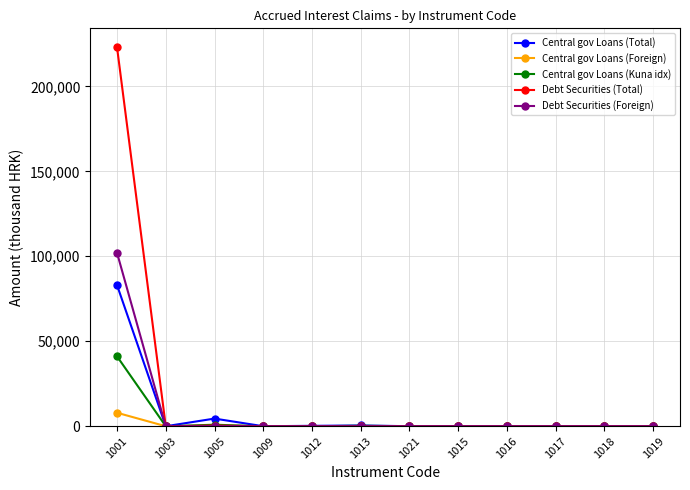

True or false: Central gov Loans (Foreign) has more than 0 points higher than both neighbors.

True